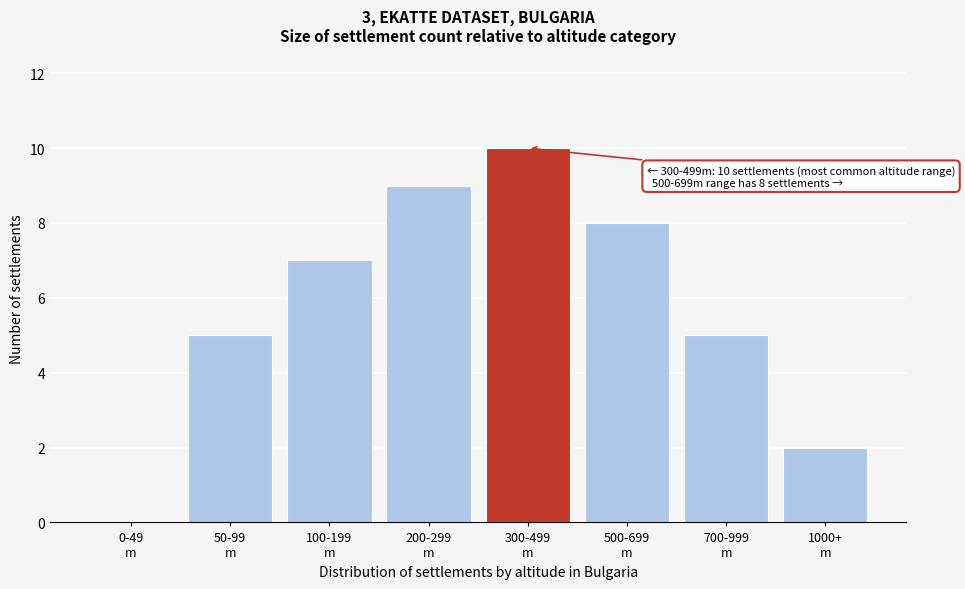

What is the sum of all values?

46